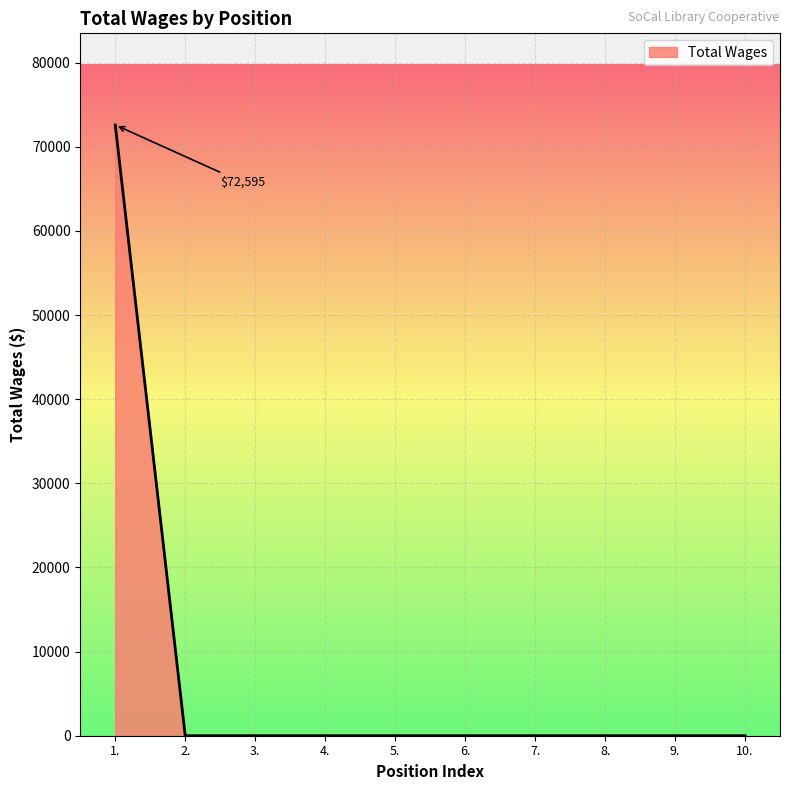

Which label corresponds to the largest value in the chart?

1.